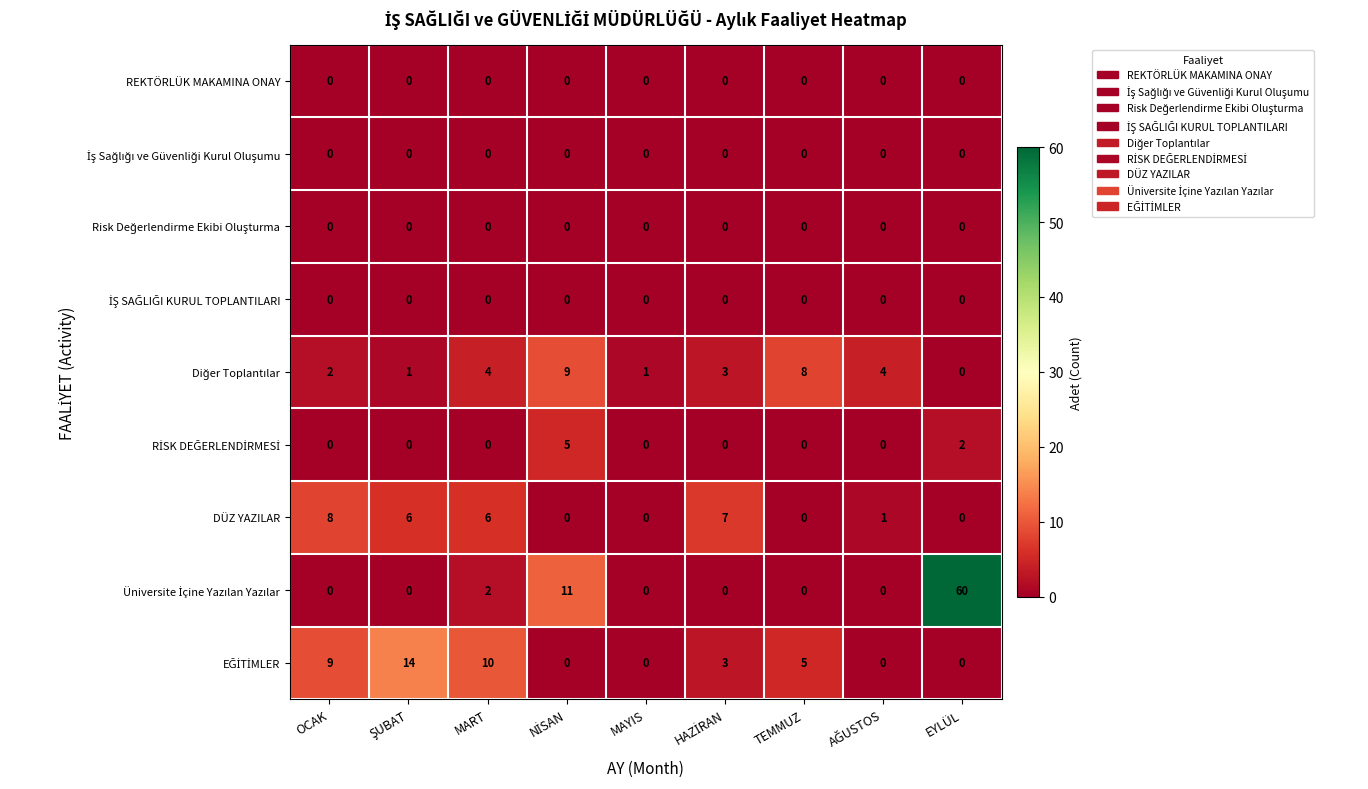

Between MART and TEMMUZ, which series saw the biggest shift?

DÜZ YAZILAR